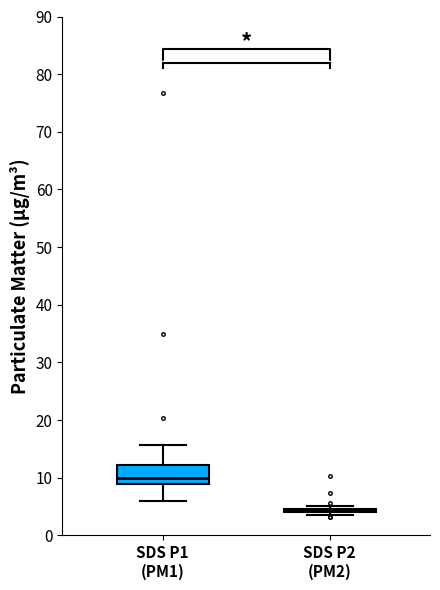

Reading left to right, transcribe this box plot: for each box, give where its median line is, the range the box spans, and where its two whiskers end, as read against the y-axis. The values are not printed on the chart, so give them approximately, as read against the axis.

SDS P1 (PM1): median 10, box 9 to 12, whiskers 6 to 16
SDS P2 (PM2): box collapsed to a line at 4, whiskers 4 to 5